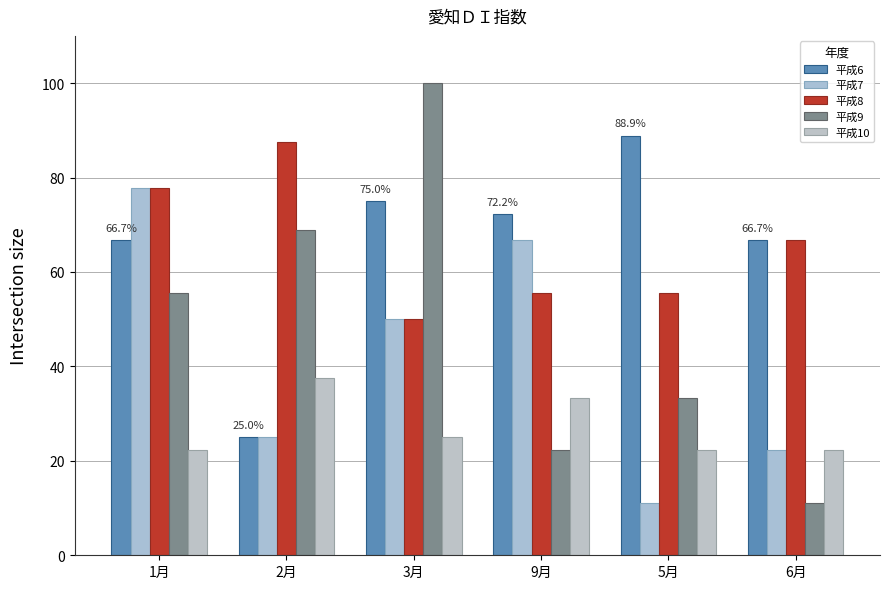

List the labels in order of 平成7 value, smallest first.

5月, 6月, 2月, 3月, 9月, 1月